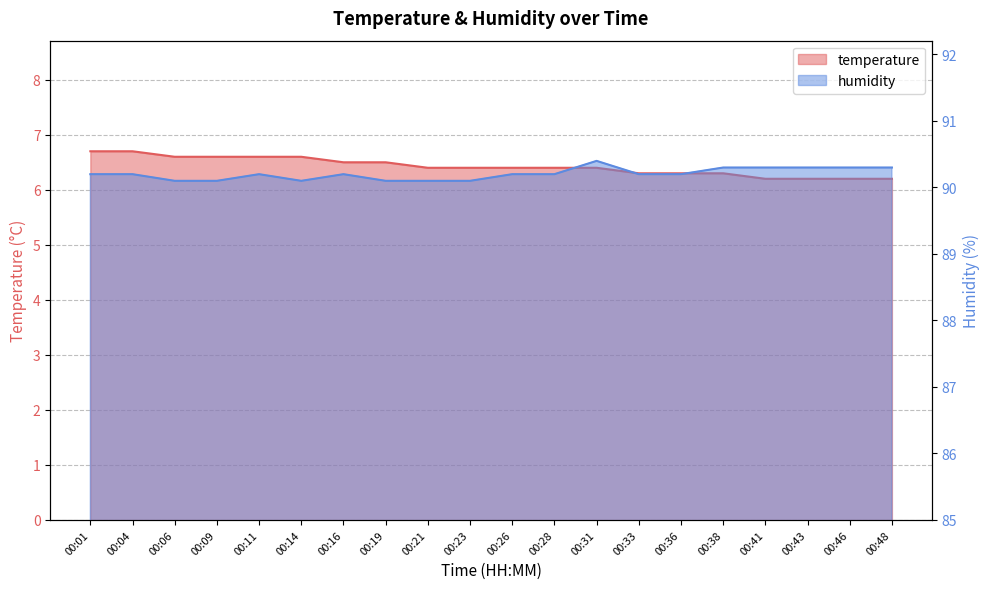

How many temperature values are between 6 and 7?

20